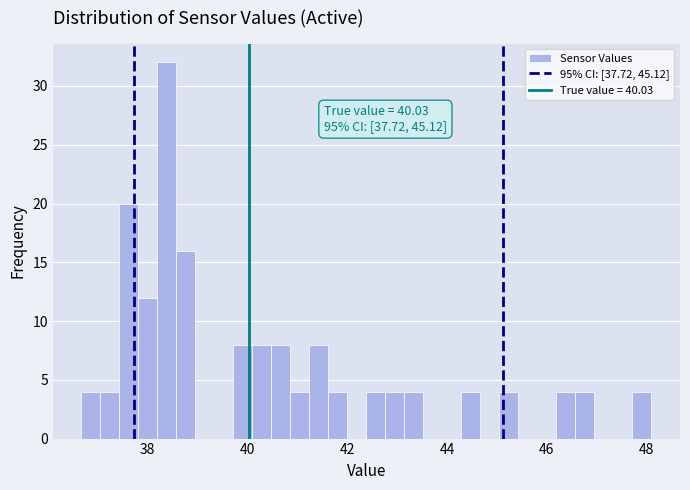

Around what value on the x-axis is the tallest bar? Give the approximate position of its centre, as read against the axis.

38.4